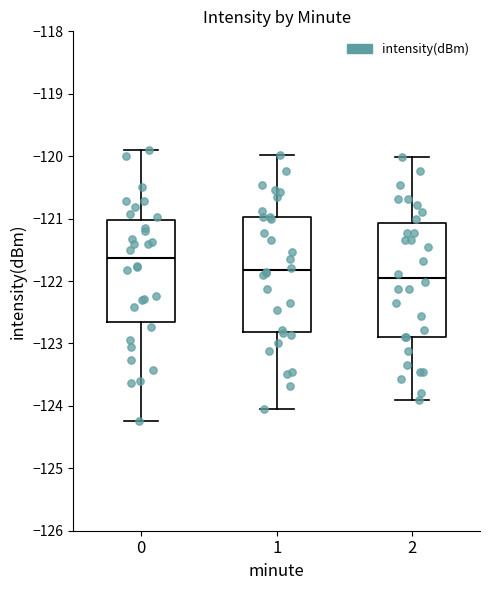

Reading left to right, read every box against the y-axis: the position of its median line, the range the box covers, and the ends of its whiskers. The values are not printed on the chart, so give them approximately, as read against the axis.

0: median -121.6, box -122.7 to -121.0, whiskers -124.2 to -119.9
1: median -121.8, box -122.8 to -121.0, whiskers -124.1 to -120.0
2: median -122.0, box -122.9 to -121.1, whiskers -123.9 to -120.0